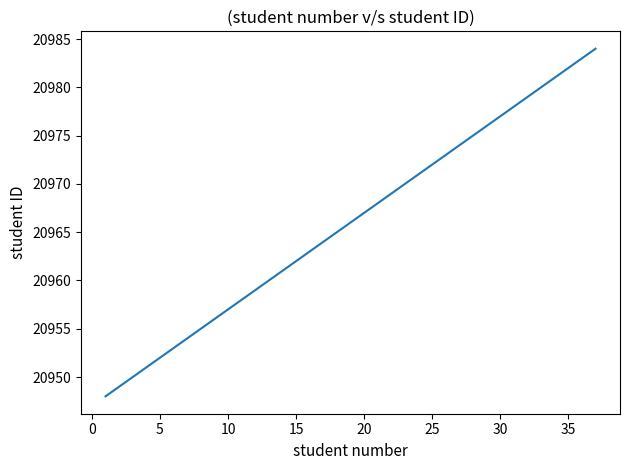

Reading left to right, list all the values displayed in this chart.

20948	20949	20950	20951	20952	20953	20954	20955	20956	20957	20958	20959	20960	20961	20962	20963	20964	20965	20966	20967	20968	20969	20970	20971	20972	20973	20974	20975	20976	20977	20978	20979	20980	20981	20982	20983	20984